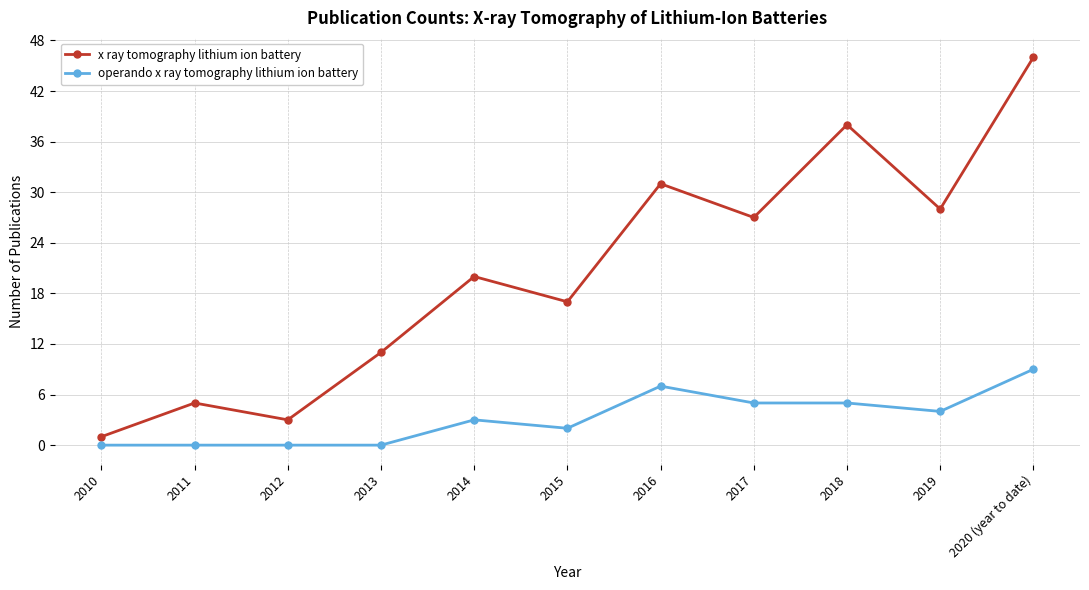

Rank the series by their maximum value, from highest to lowest.

x ray tomography lithium ion battery, operando x ray tomography lithium ion battery